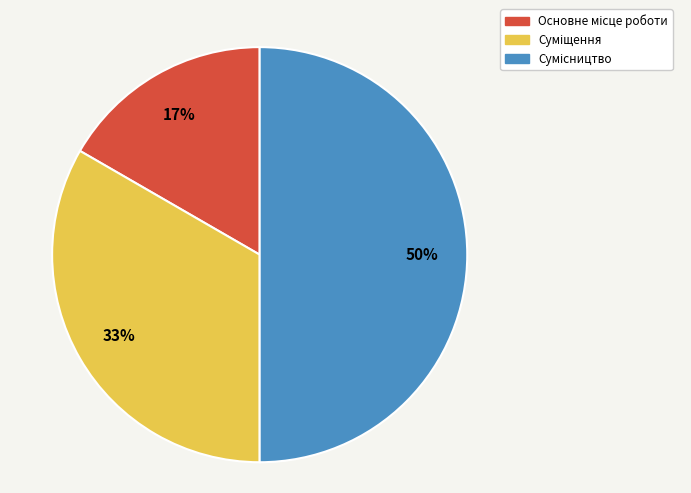

To the nearest percent, what is the difference between the largest and smallest slice percentages?

33%